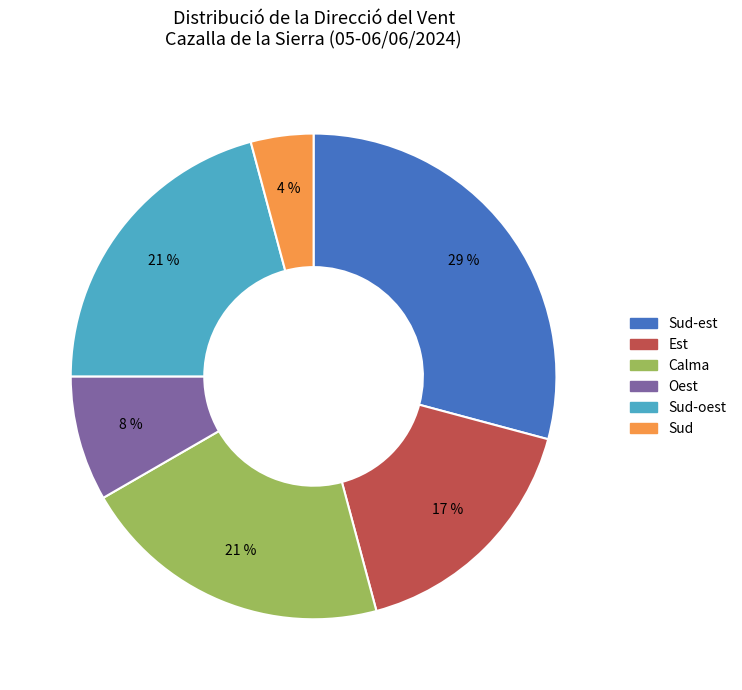

To the nearest percent, what is the average slice percentage?

17%